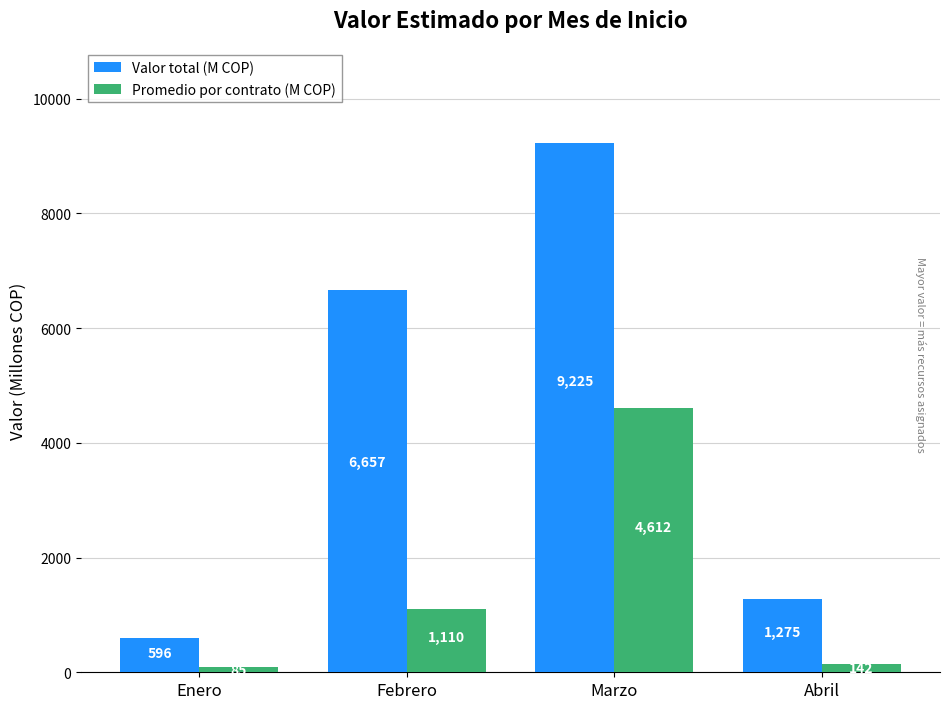

Which series has the largest total across all categories?

Valor total (M COP)